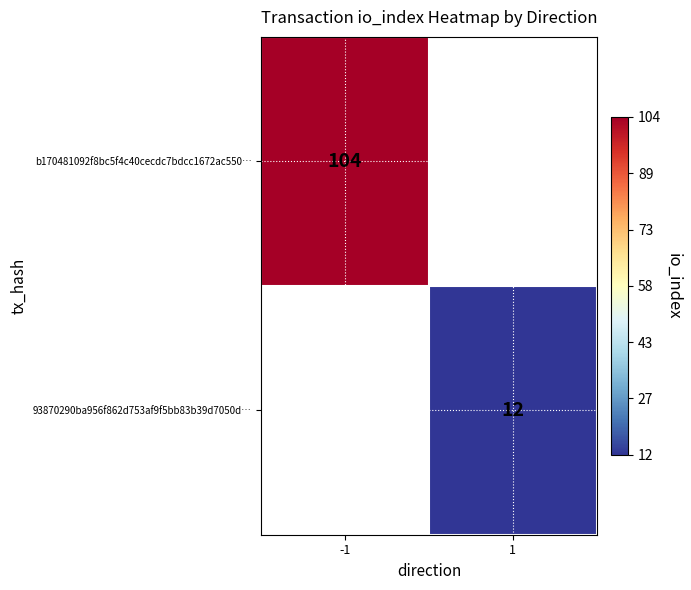

Is the value of b170481092f8bc5f4c40cecdc7bdcc1672ac550… at -1 greater than the value of 93870290ba956f862d753af9f5bb83b39d7050d… at 1?

Yes